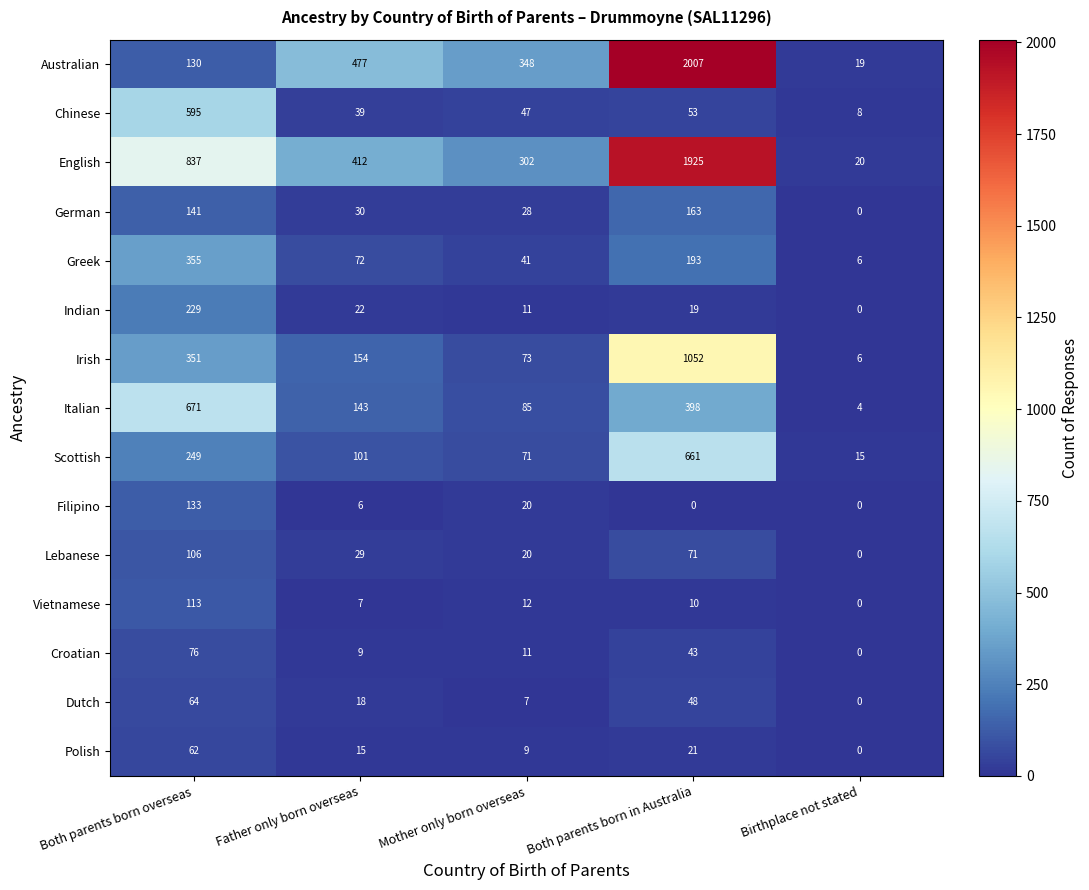

Where does the Polish series first go above 15?

Both parents born overseas